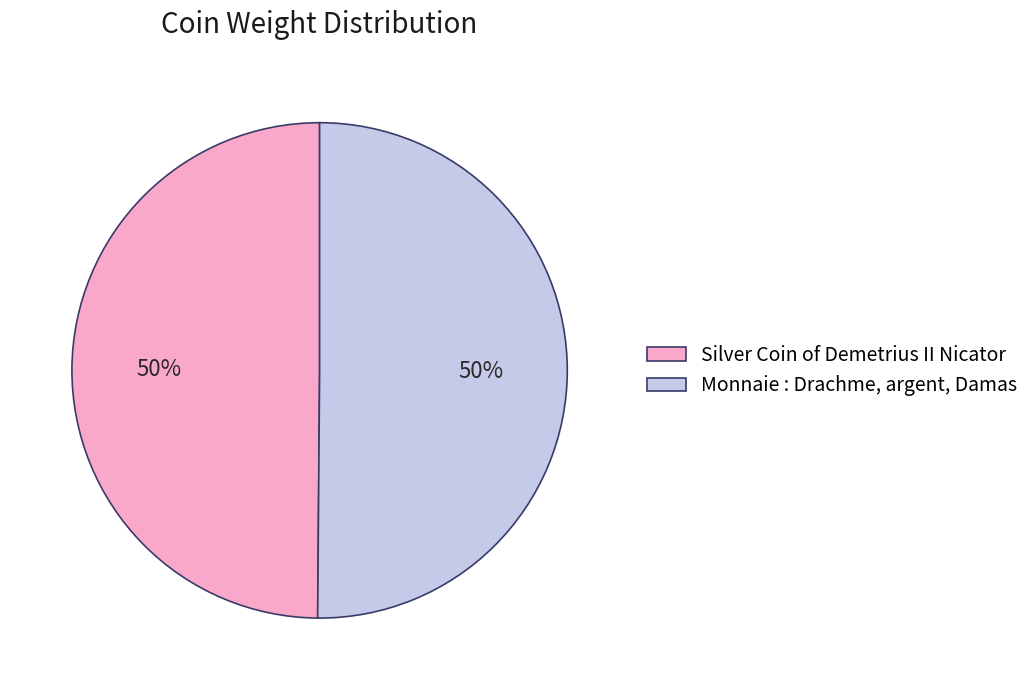

Approximately how many times larger is the value at Monnaie : Drachme, argent, Damas compared to Silver Coin of Demetrius II Nicator?

1.0